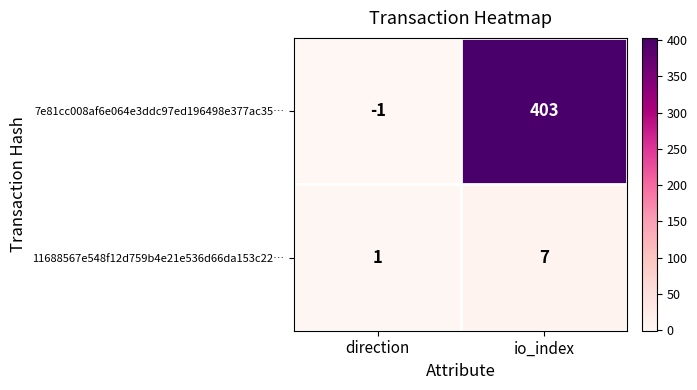

At which label does 11688567e548f12d759b4e21e536d66da153c22… reach its minimum?

direction